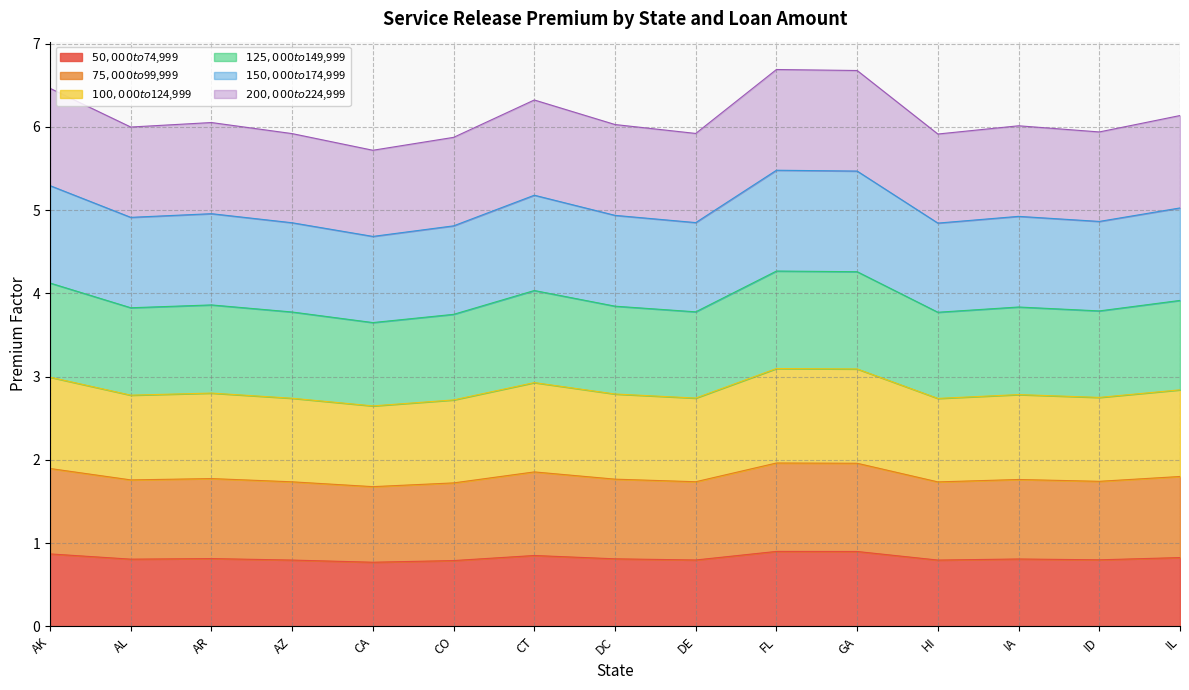

True or false: $100,000 to $124,999 and $125,000 to $149,999 intersect in this chart.

False